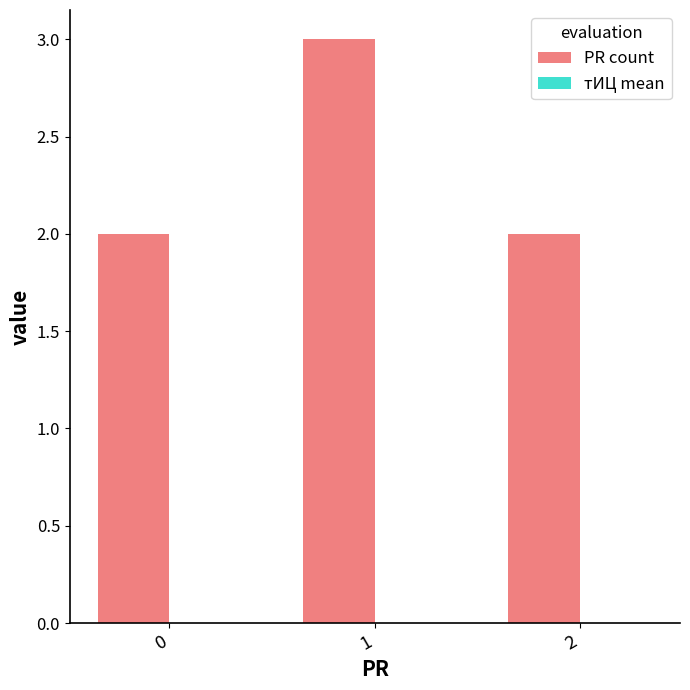

Which label corresponds to the largest value in the chart?

1